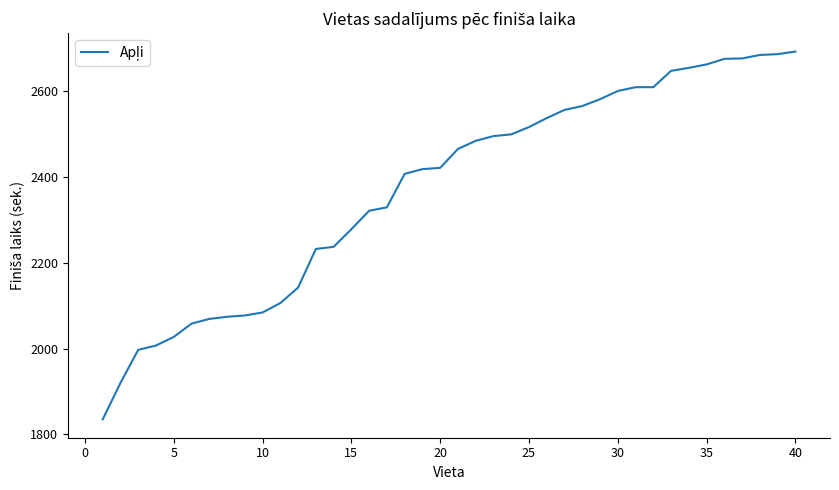

What is the greatest value displayed?

2692